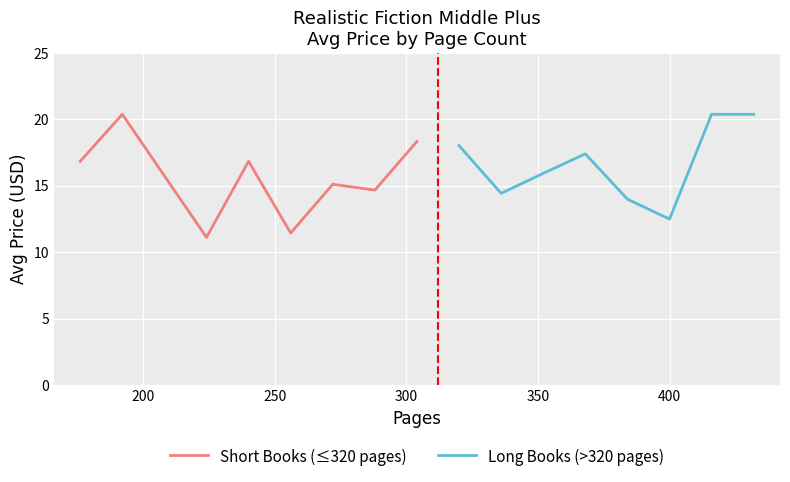

What is the maximum value for Short Books (≤320 pages)?

20.4